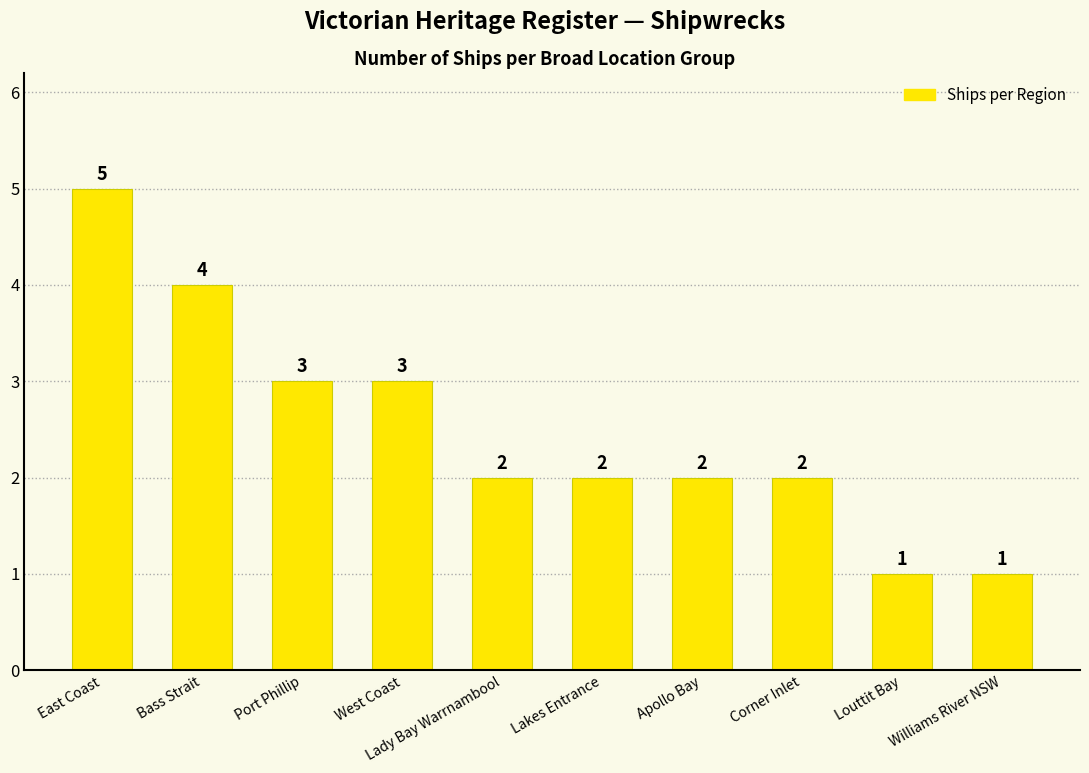

Reading right to left, list all the values displayed in this chart.

1	1	2	2	2	2	3	3	4	5